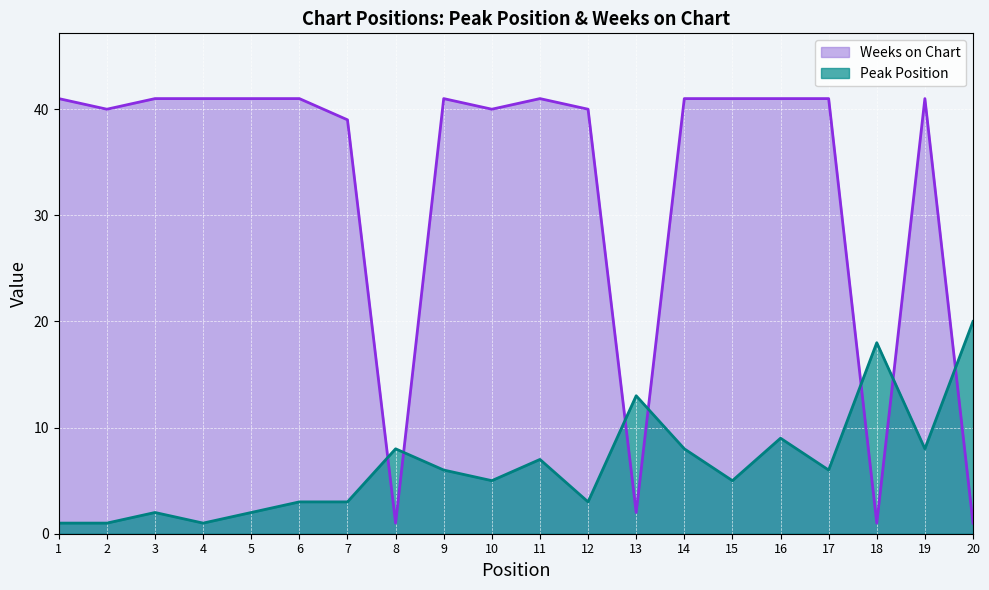

Which series has the largest range (max minus min)?

Weeks on Chart